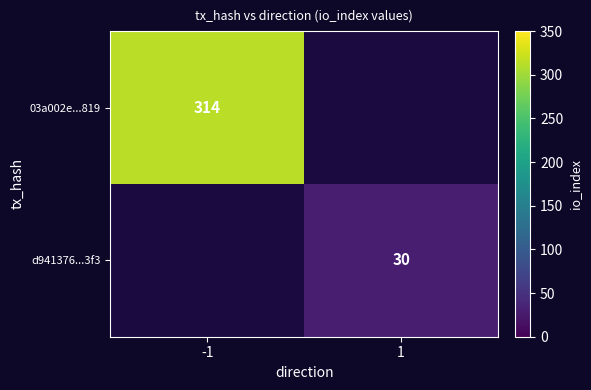

True or false: 03a002e...819 has a value of 430 at -1.

False